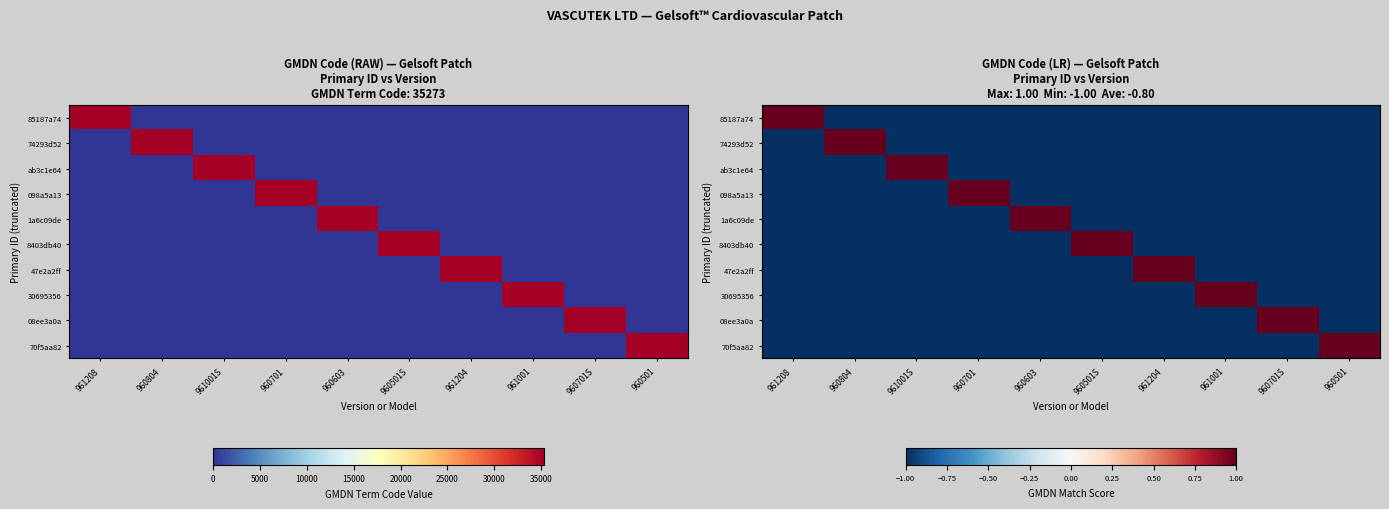

Which series has the largest range (max minus min)?

85187a74